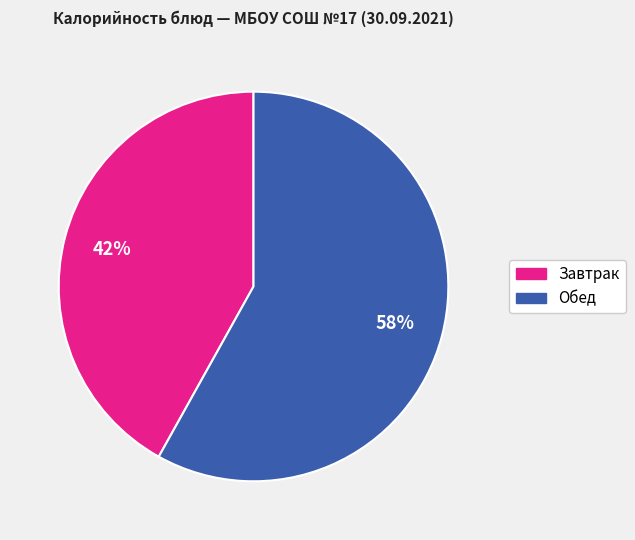

To the nearest percent, what is the difference between the largest and smallest slice percentages?

16%